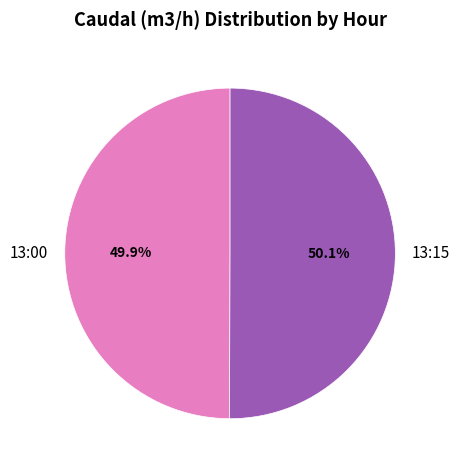

Is there a majority slice in this chart?

Yes